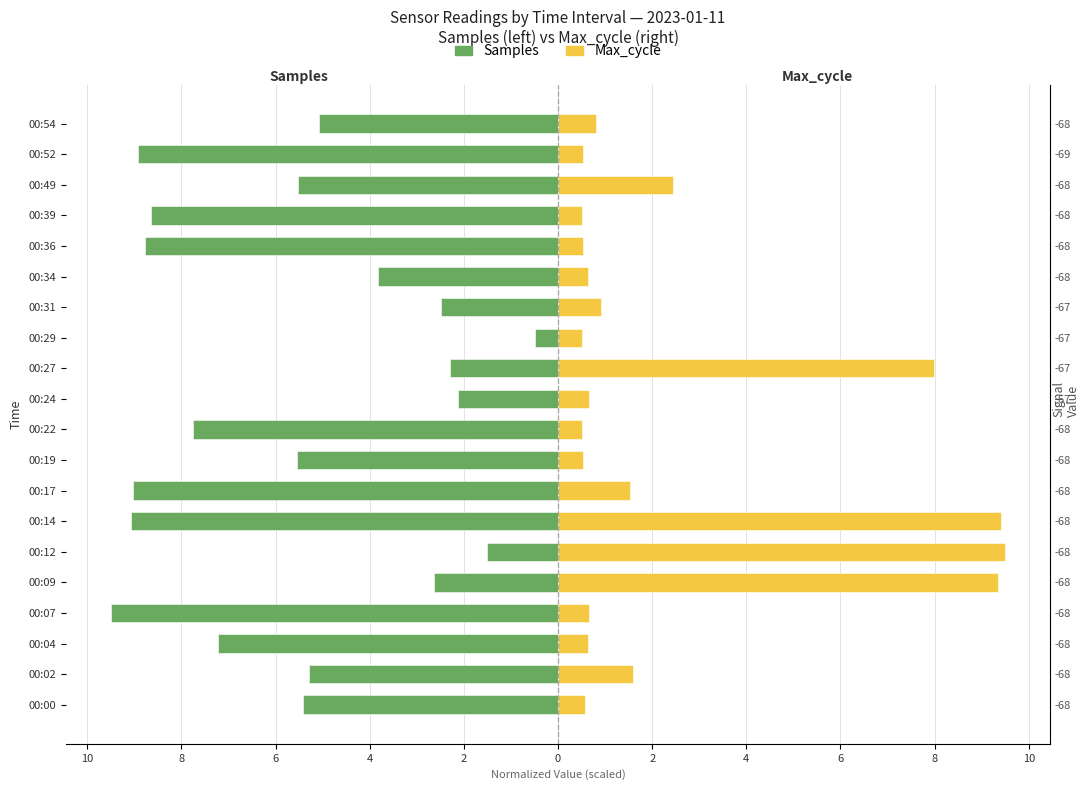

List the series in order of their peak value, lowest first.

Samples, Max_cycle